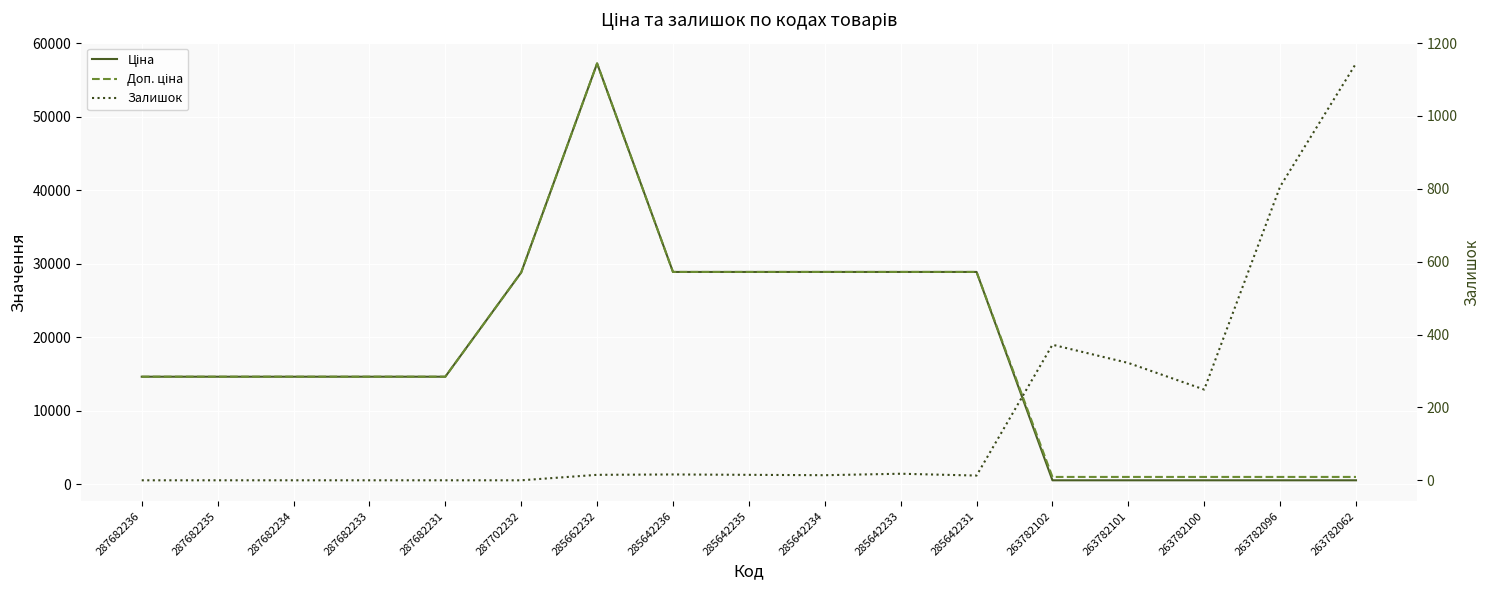

What is the lowest value of the Доп. ціна series?

1024.5